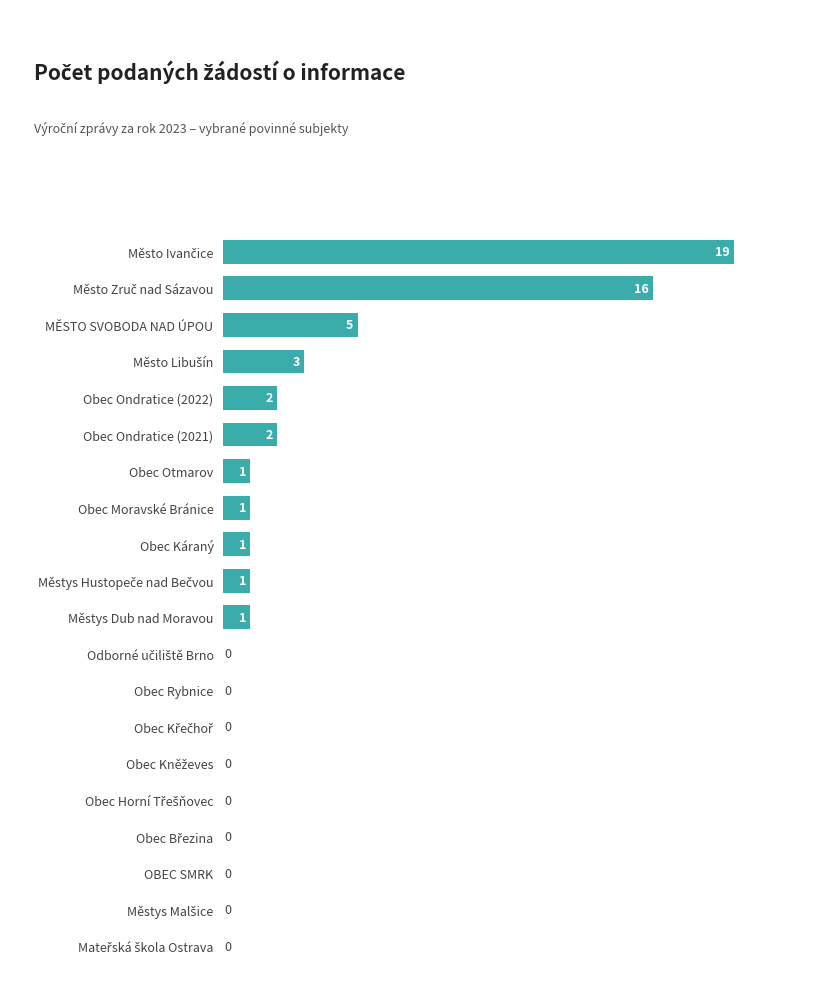

The chart shows a value of 2 at Obec Káraný. True or false?

False